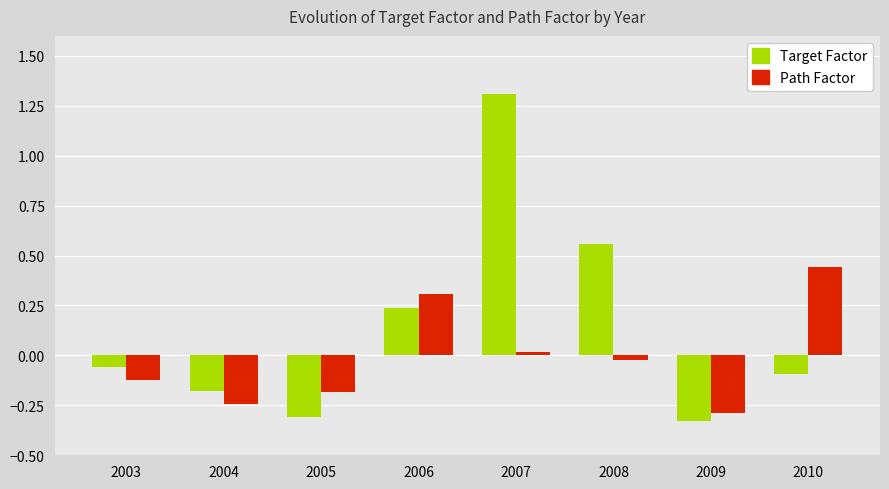

Rank the series by their maximum value, from highest to lowest.

Target Factor, Path Factor